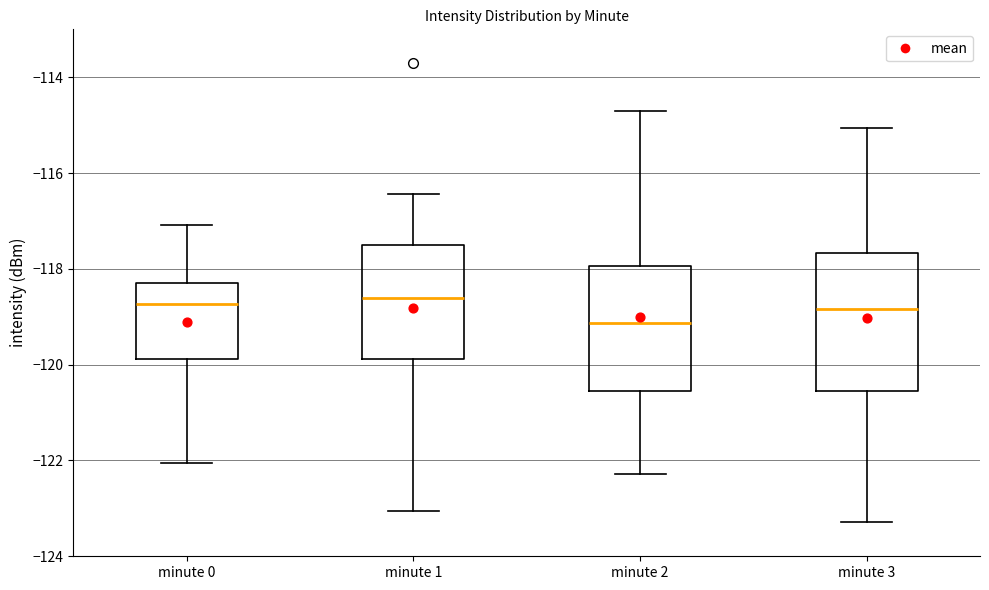

Which box's median line is the lowest?

minute 2